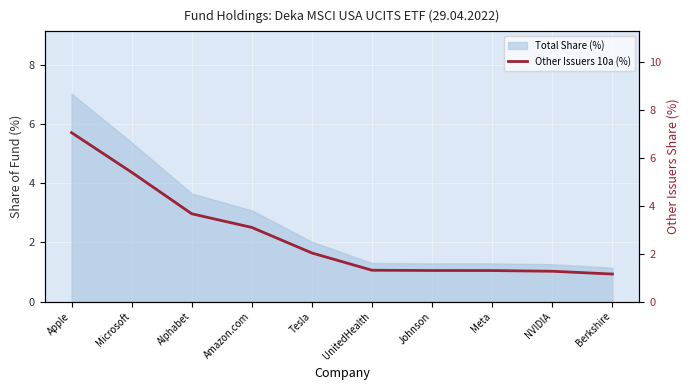

At which label is the value closest to 4?

Alphabet